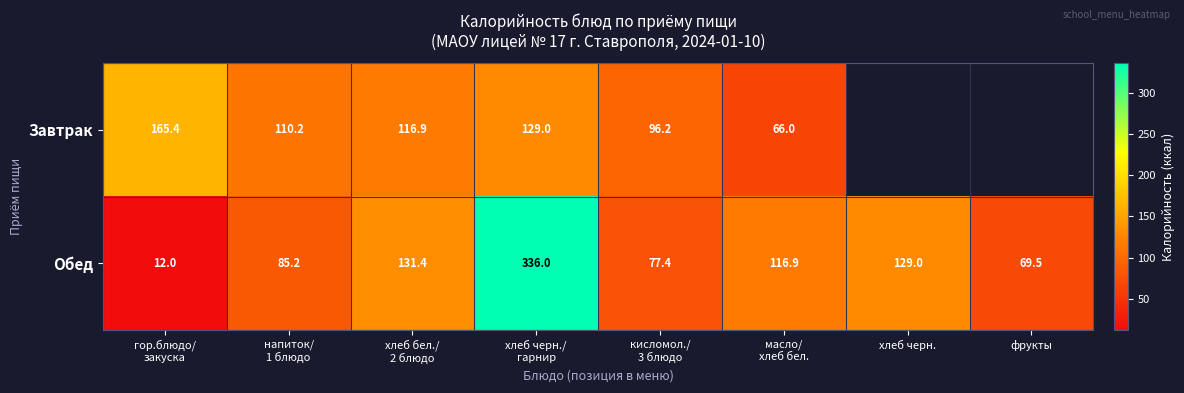

What is the difference between the second highest and second lowest values in the Обед series?

61.9